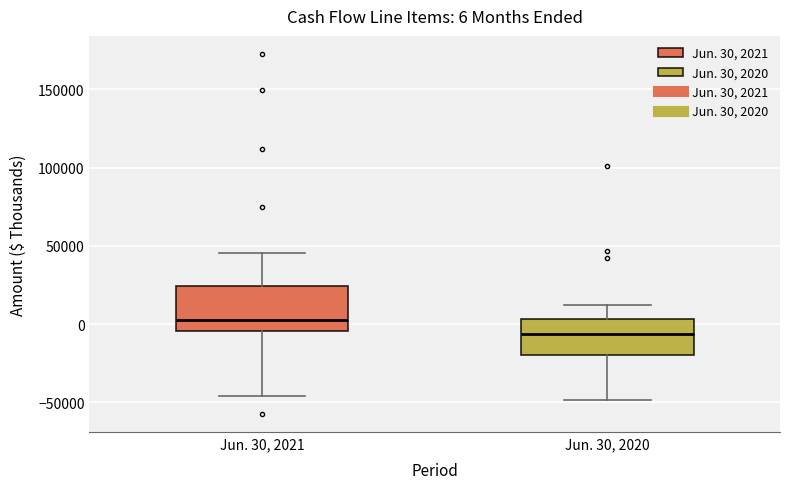

Comparing the boxes themselves (not the whiskers), which one is the tallest?

Jun. 30, 2021